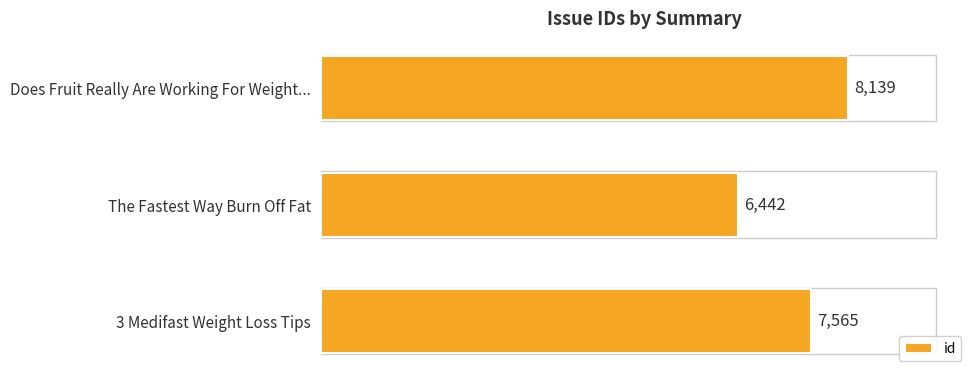

How many series are shown in this chart?

1